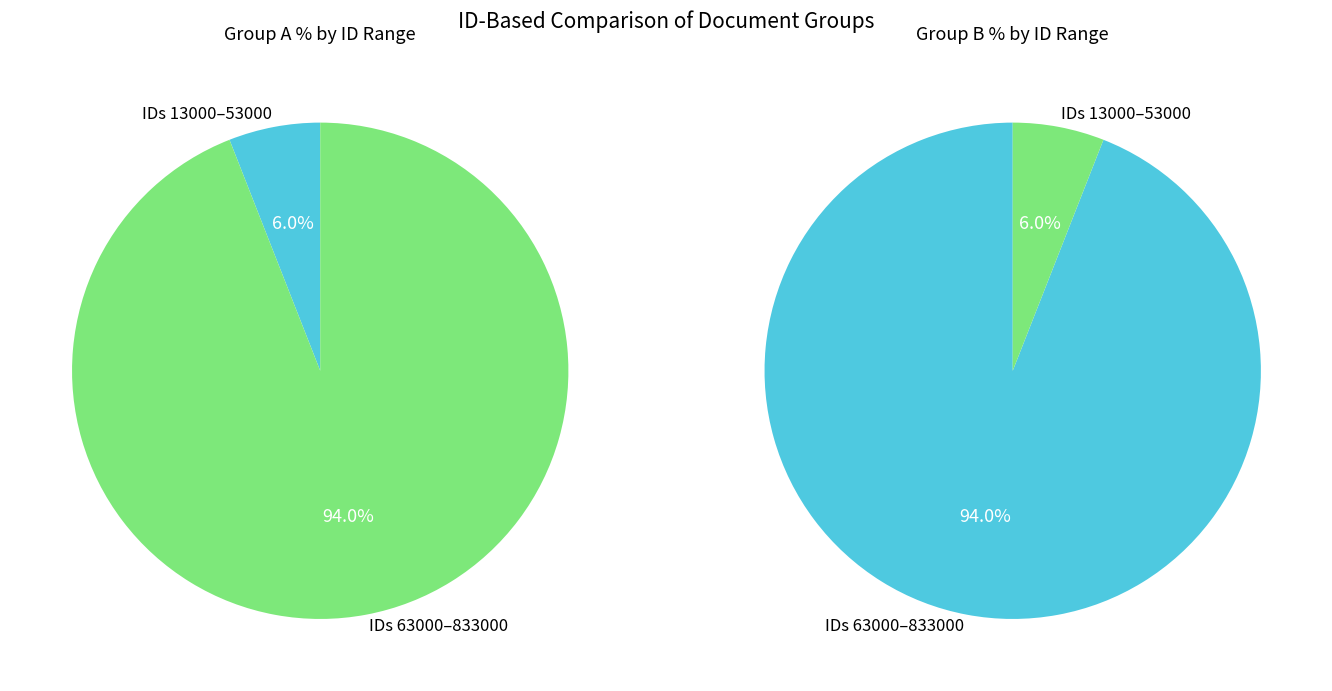

Which category has the smallest portion of the pie?

13000